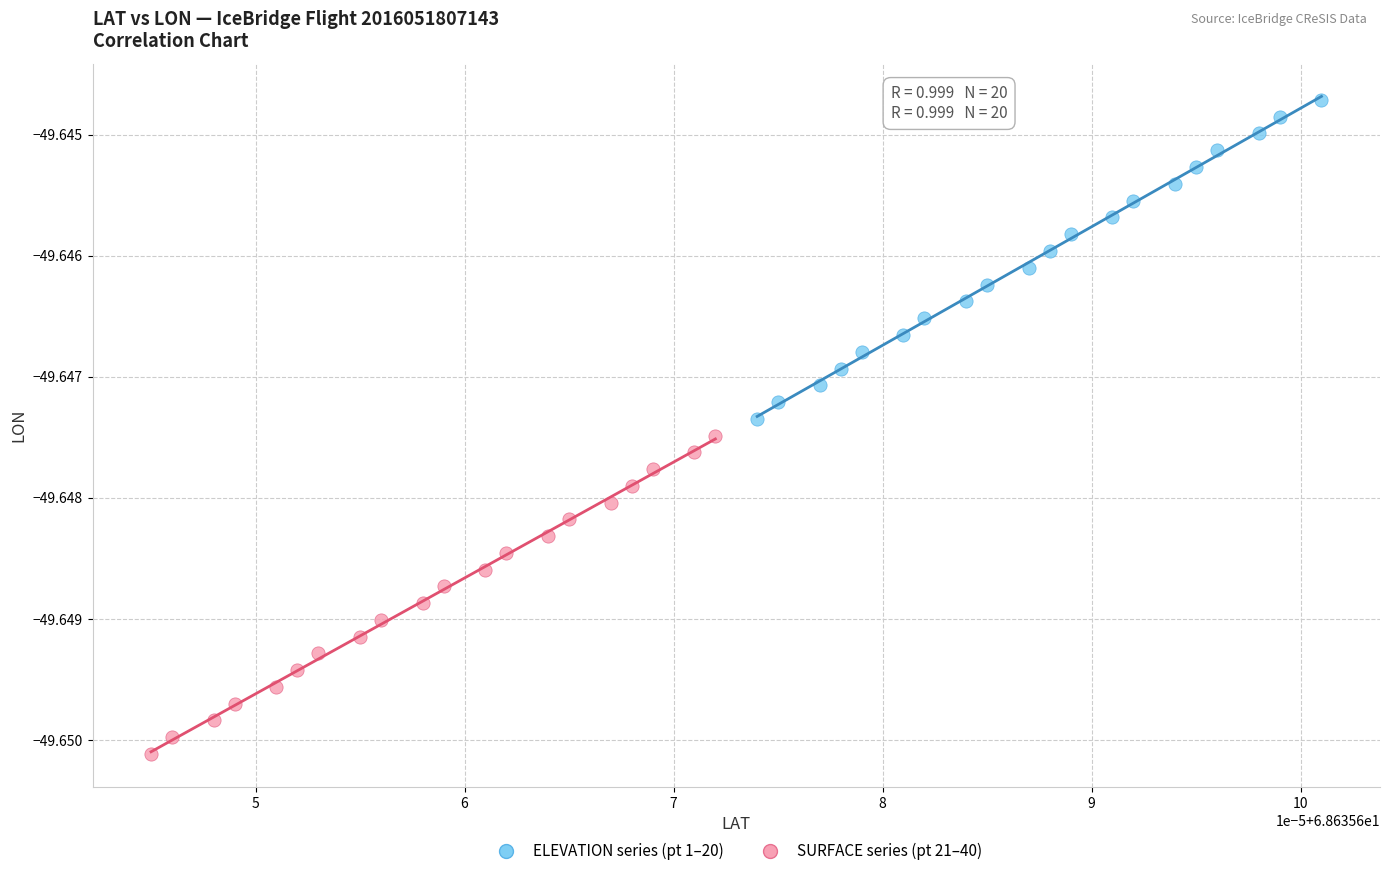

Which series has the widest spread of Y values?

ELEVATION series (pt 1–20)